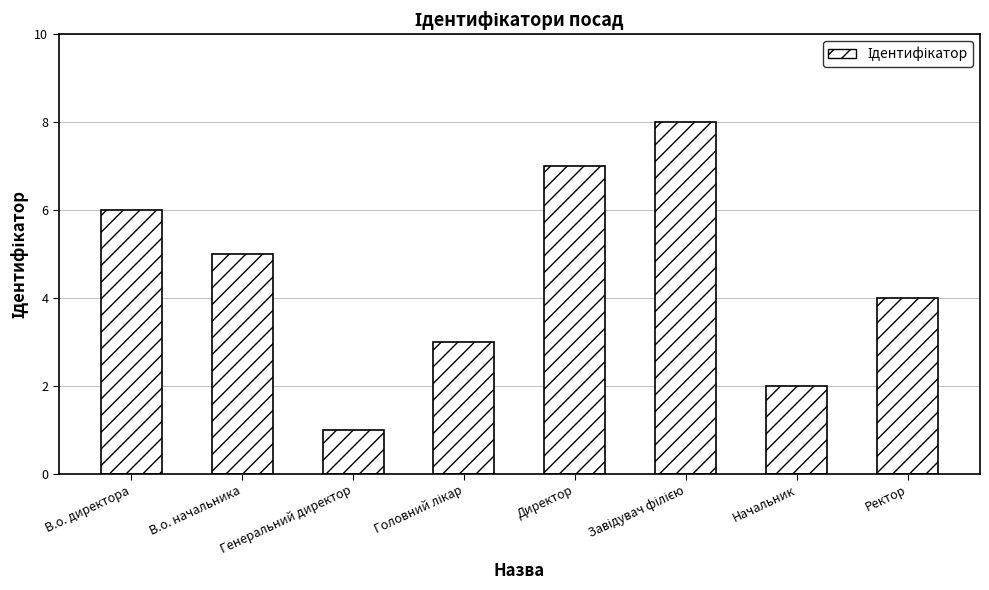

At which label does the data first exceed 5?

В.о. директора